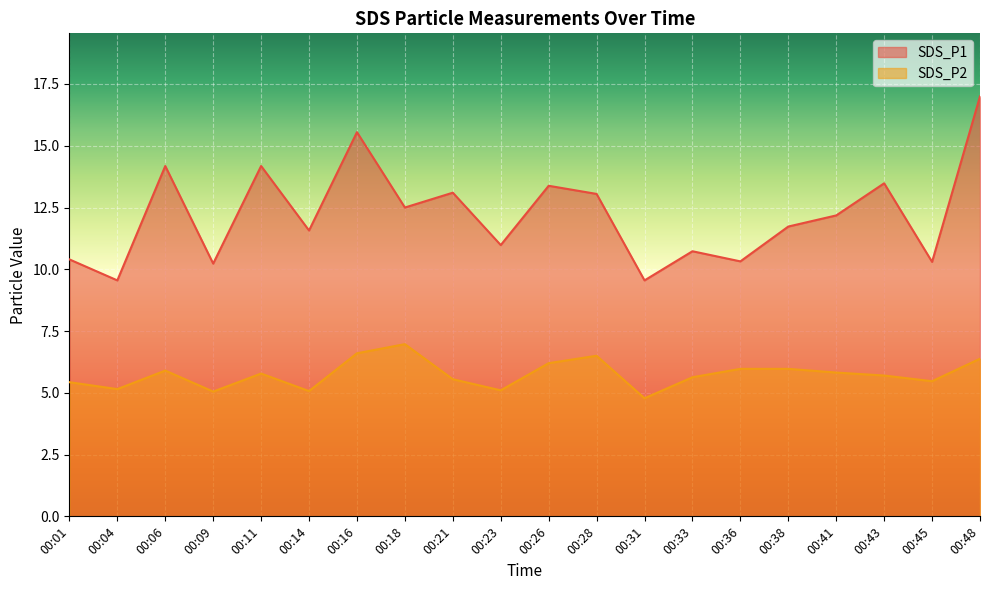

How many series are shown in this chart?

2